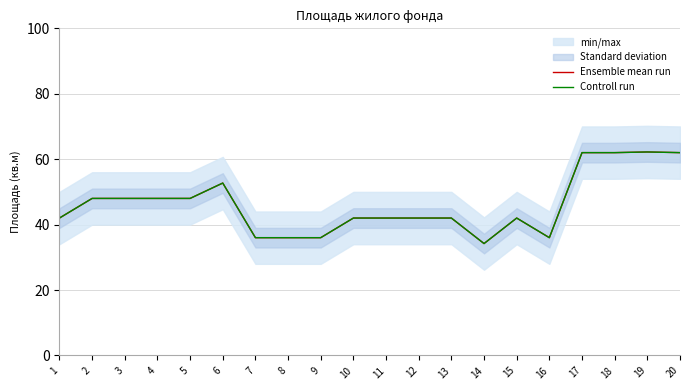

Which series has the largest range (max minus min)?

Ensemble mean run